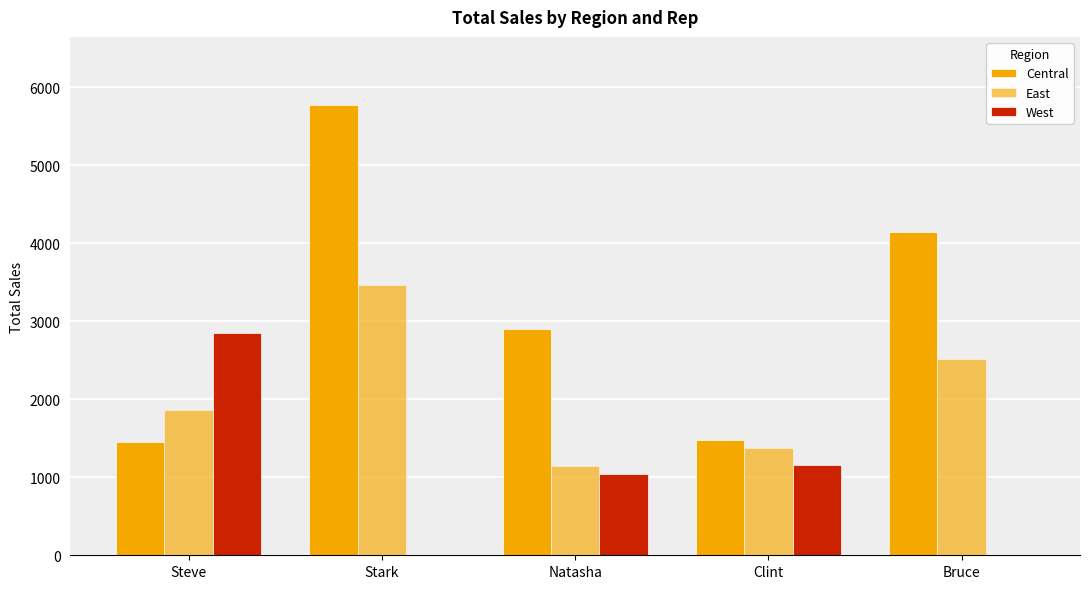

Which series has the largest total across all categories?

Central